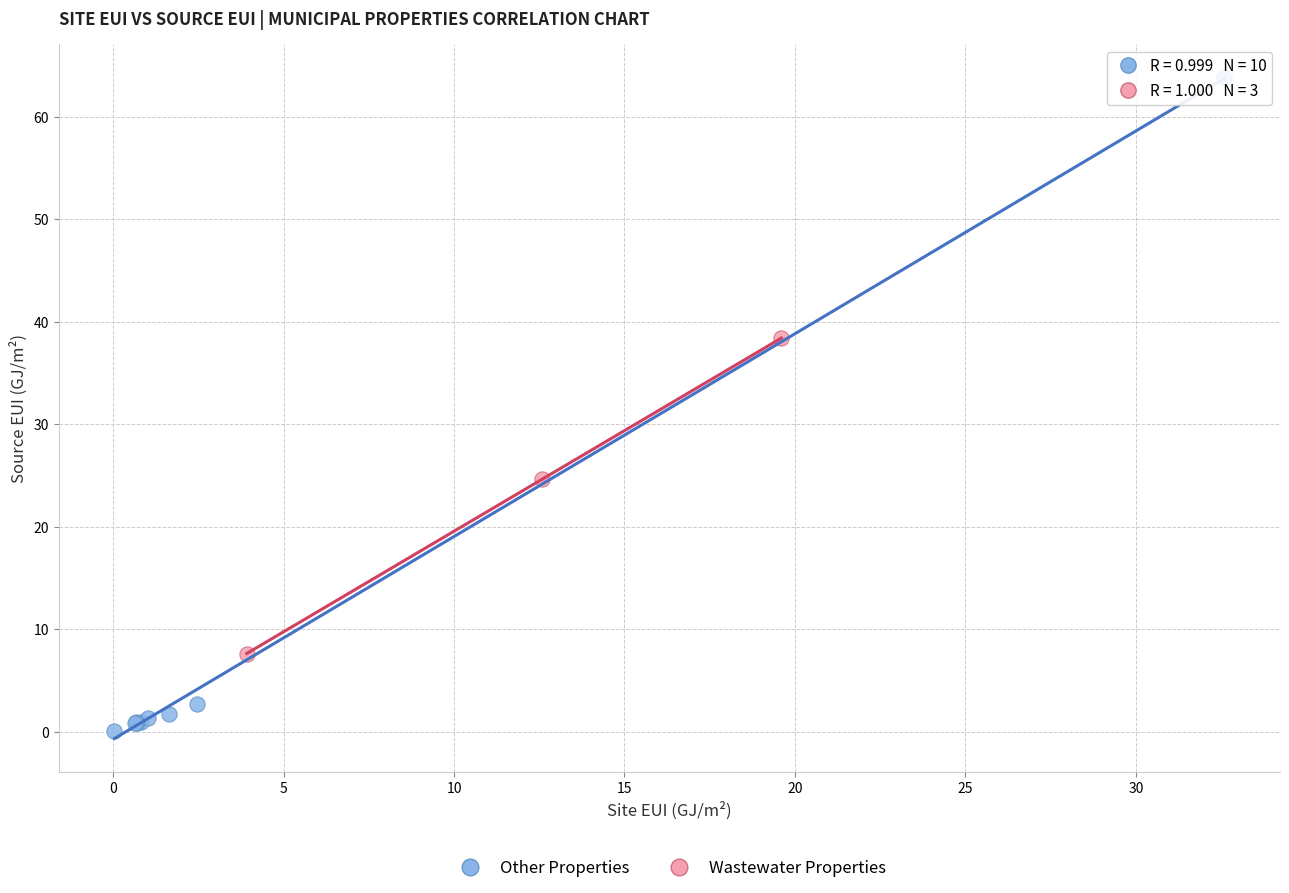

Which series reaches the minimum Y coordinate?

Other Properties